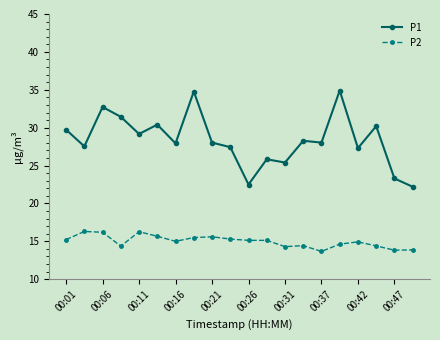

Which series has the largest range (max minus min)?

P1